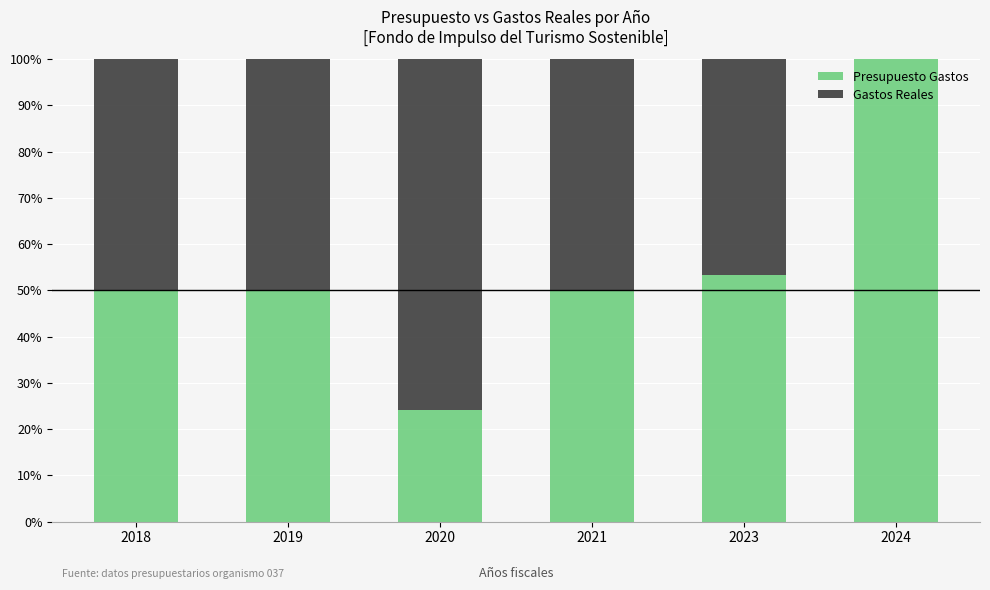

Which category has the highest value in the Presupuesto Gastos series?

2024